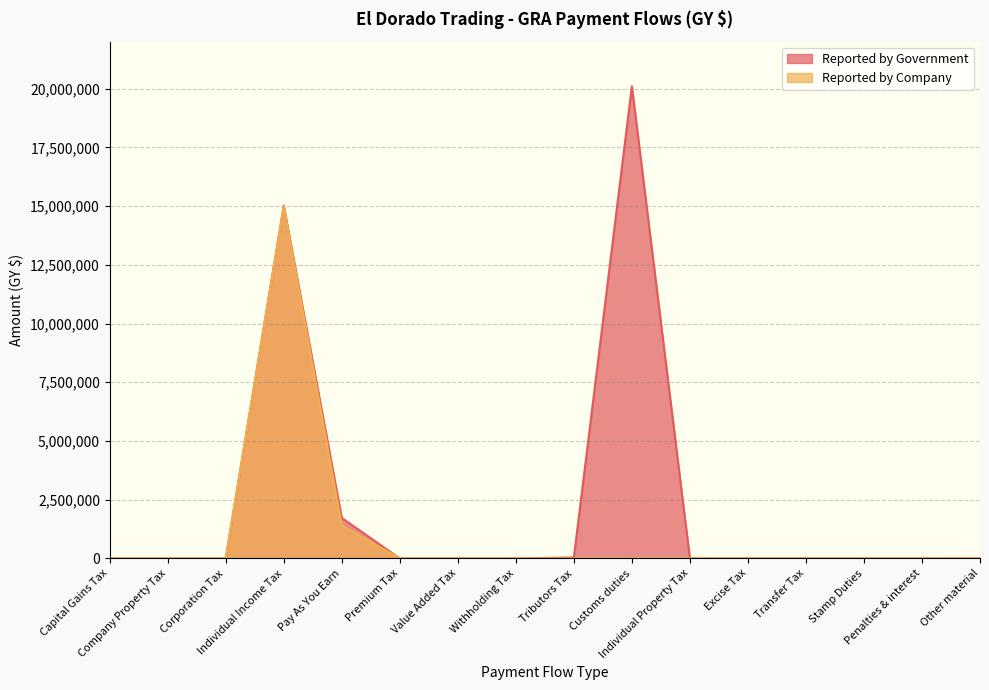

How many interior local peaks does the Reported by Government series have?

2